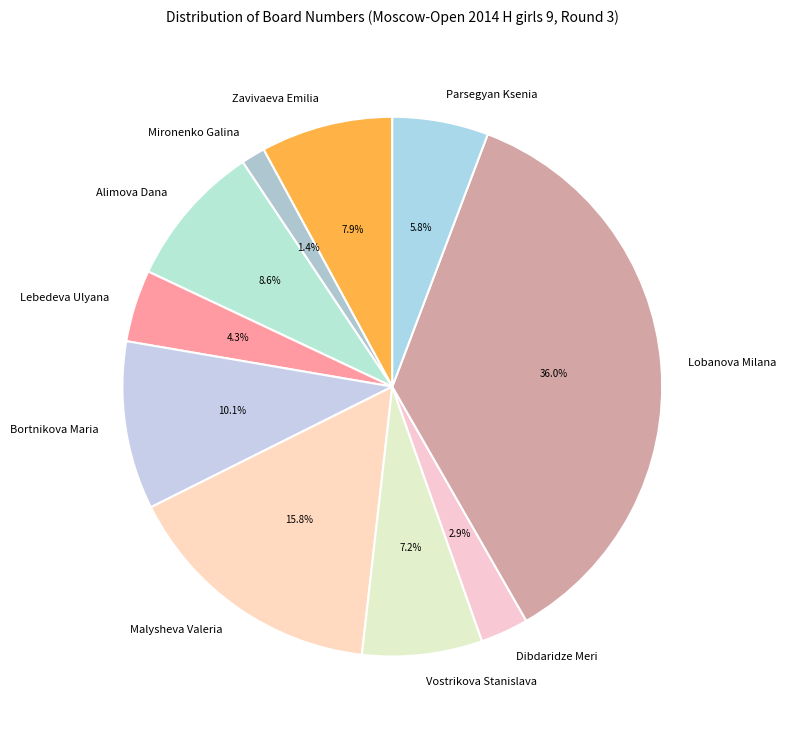

What is the total percentage of Lebedeva Ulyana and Alimova Dana?

12.9%